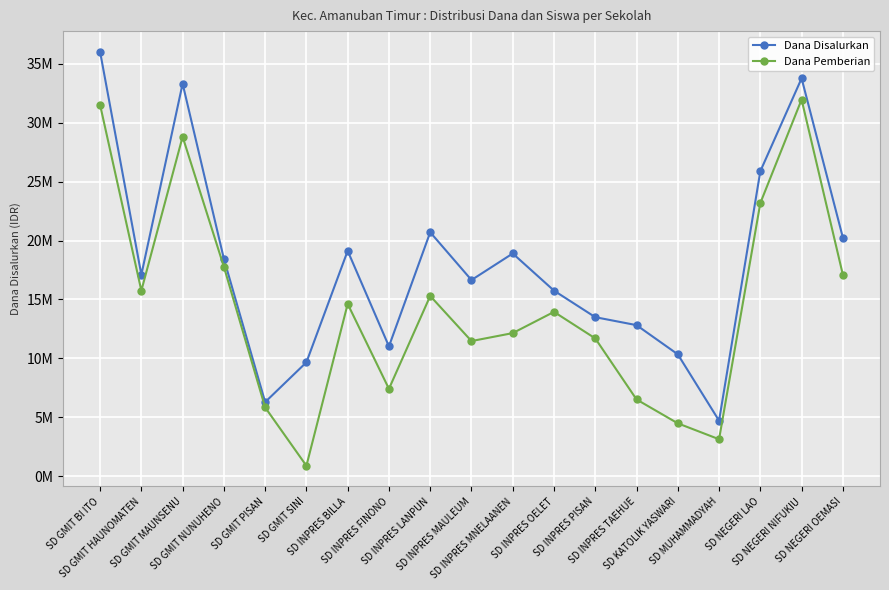

What is the label of the 19th point from the left?

SD NEGERI OEMASI